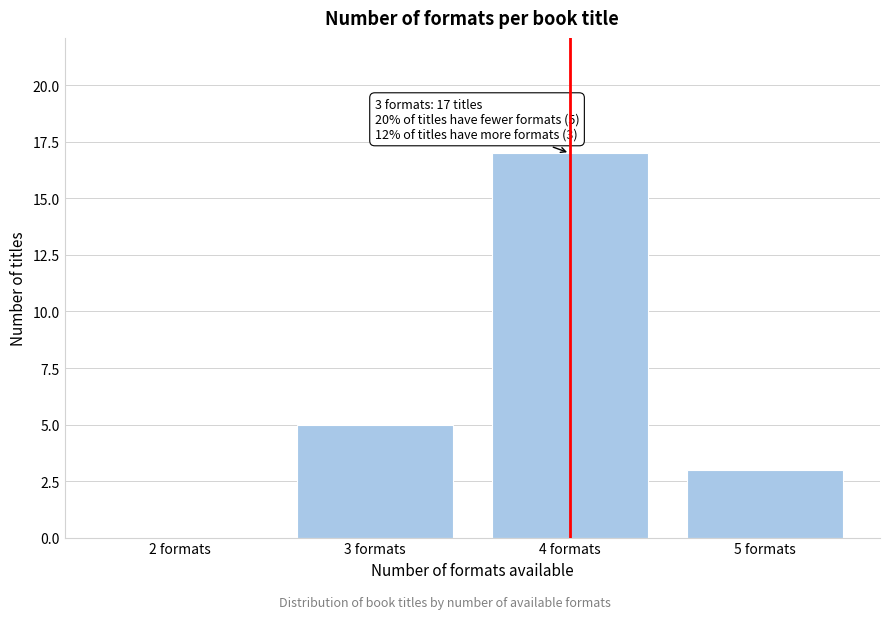

Reading left to right, what are all the values shown in this chart?

2 formats=0	3 formats=5	4 formats=17	5 formats=3